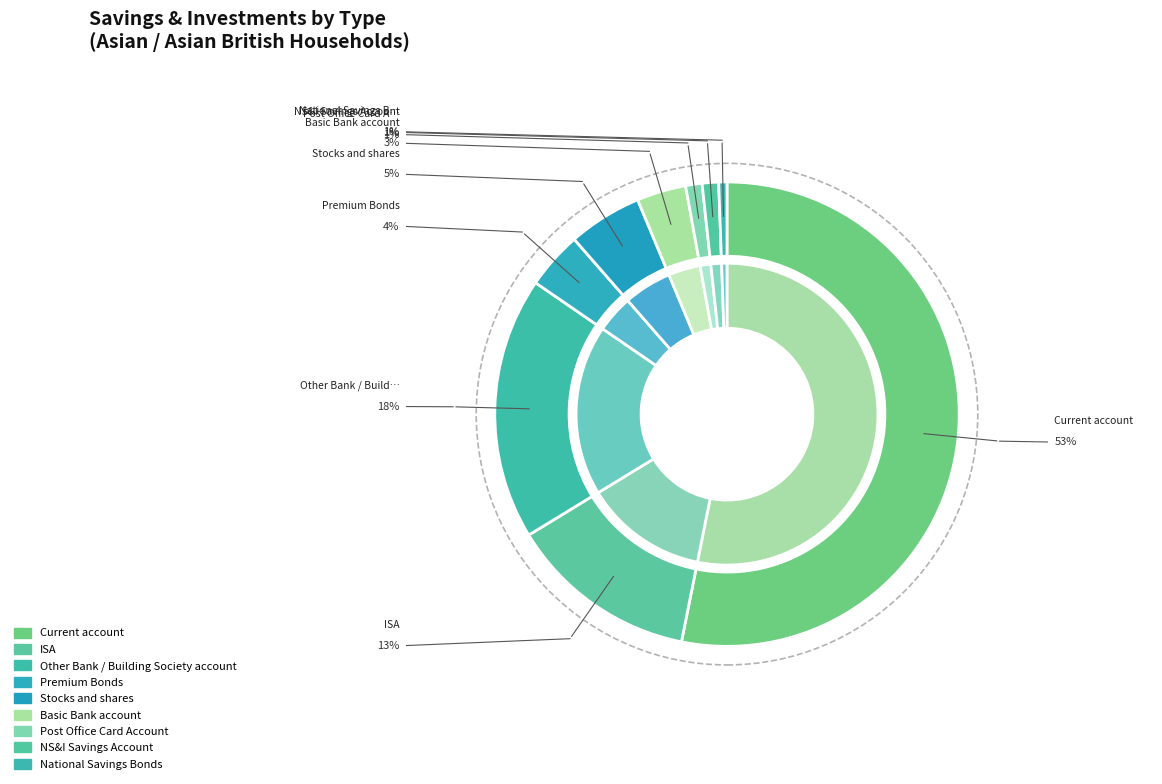

Which slice is the smallest?

National Savings Bonds